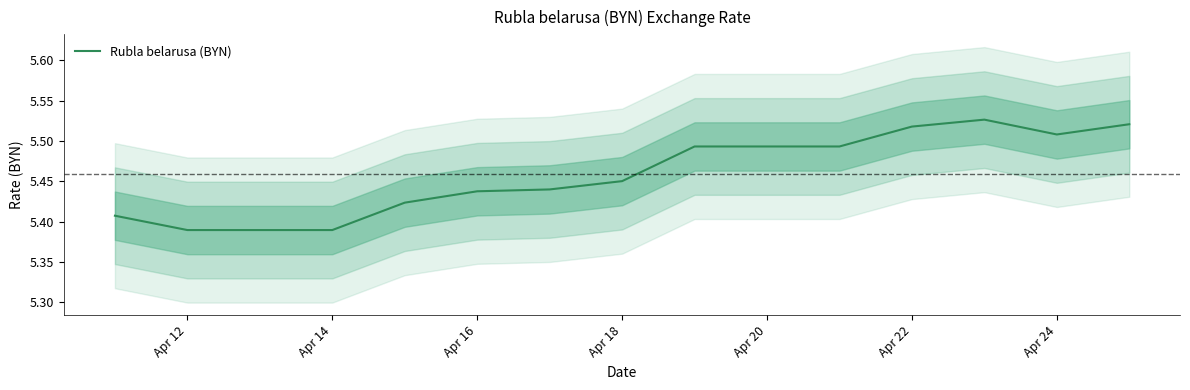

Which label corresponds to the smallest value in the chart?

Apr 12